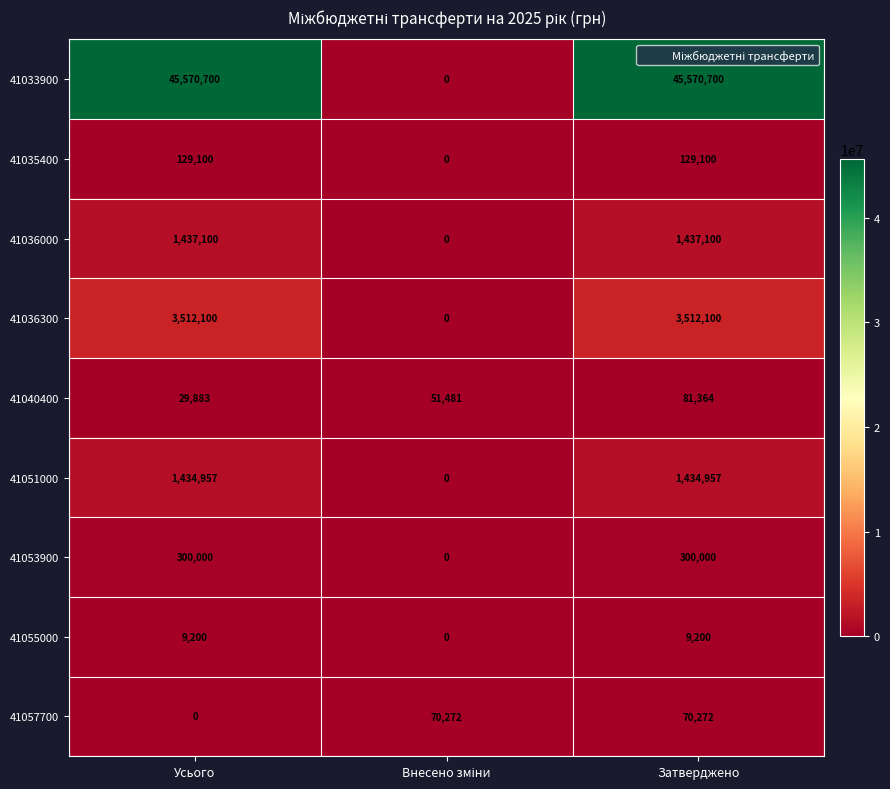

What is the greatest value displayed?

45570700